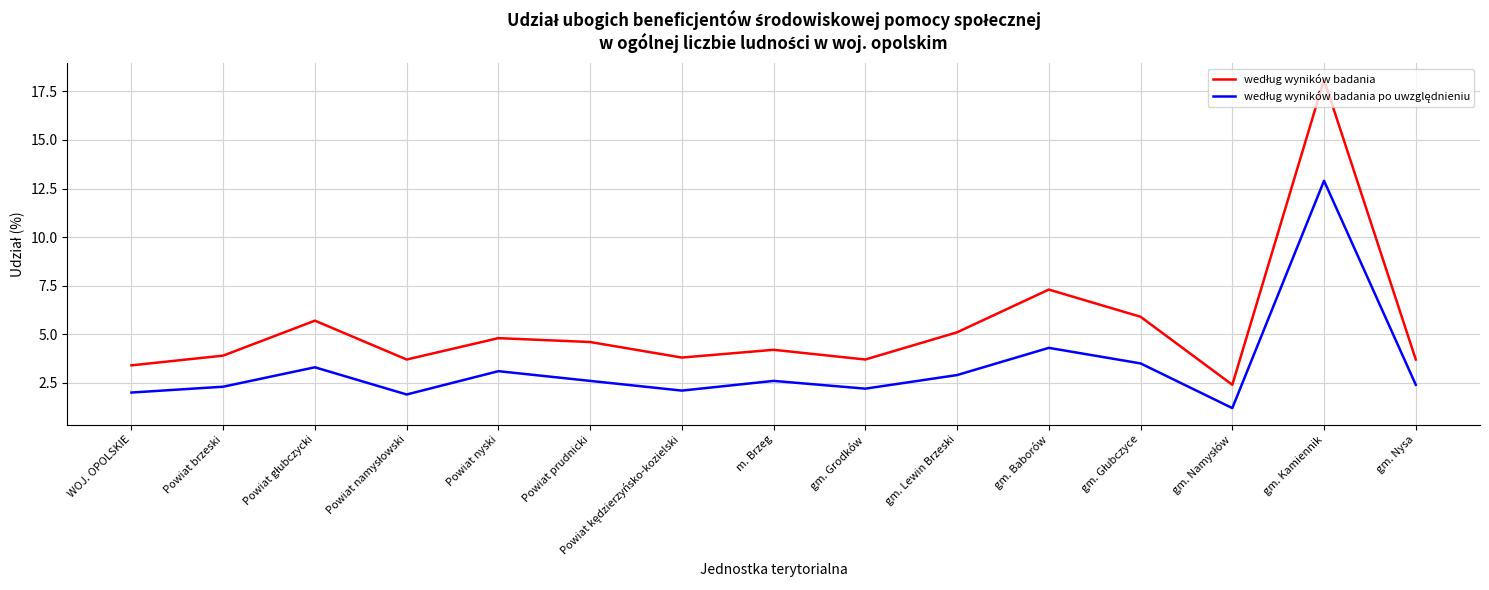

What position from the left is m. Brzeg?

8